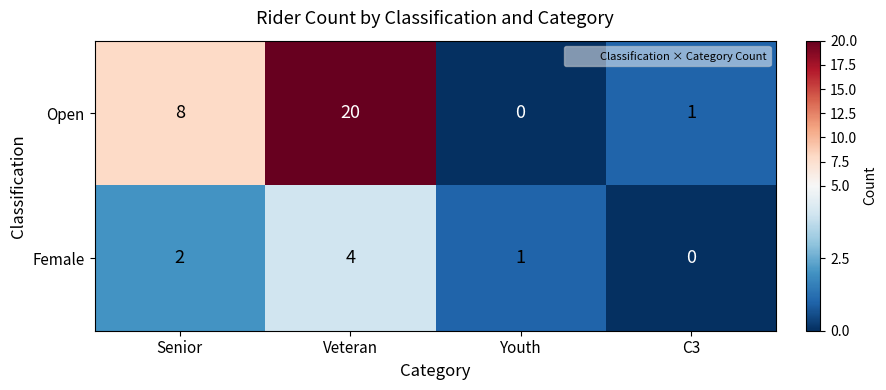

What is the highest value of the Female series?

4